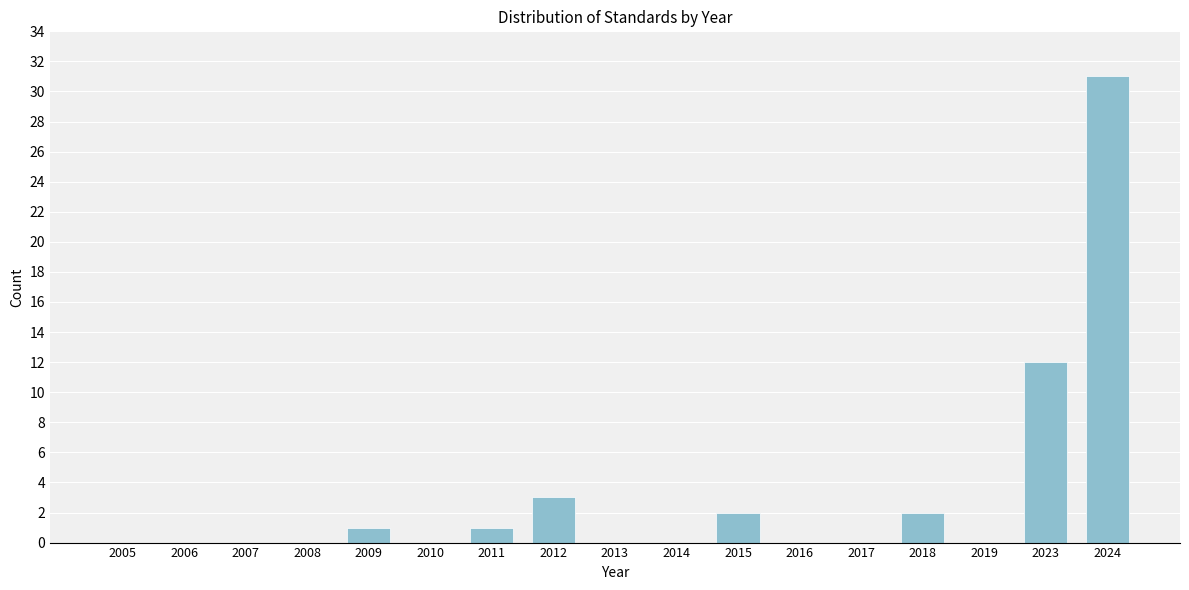

Reading left to right, transcribe all the data shown in this chart.

2005=0	2006=0	2007=0	2008=0	2009=1	2010=0	2011=1	2012=3	2013=0	2014=0	2015=2	2016=0	2017=0	2018=2	2019=0	2023=12	2024=31